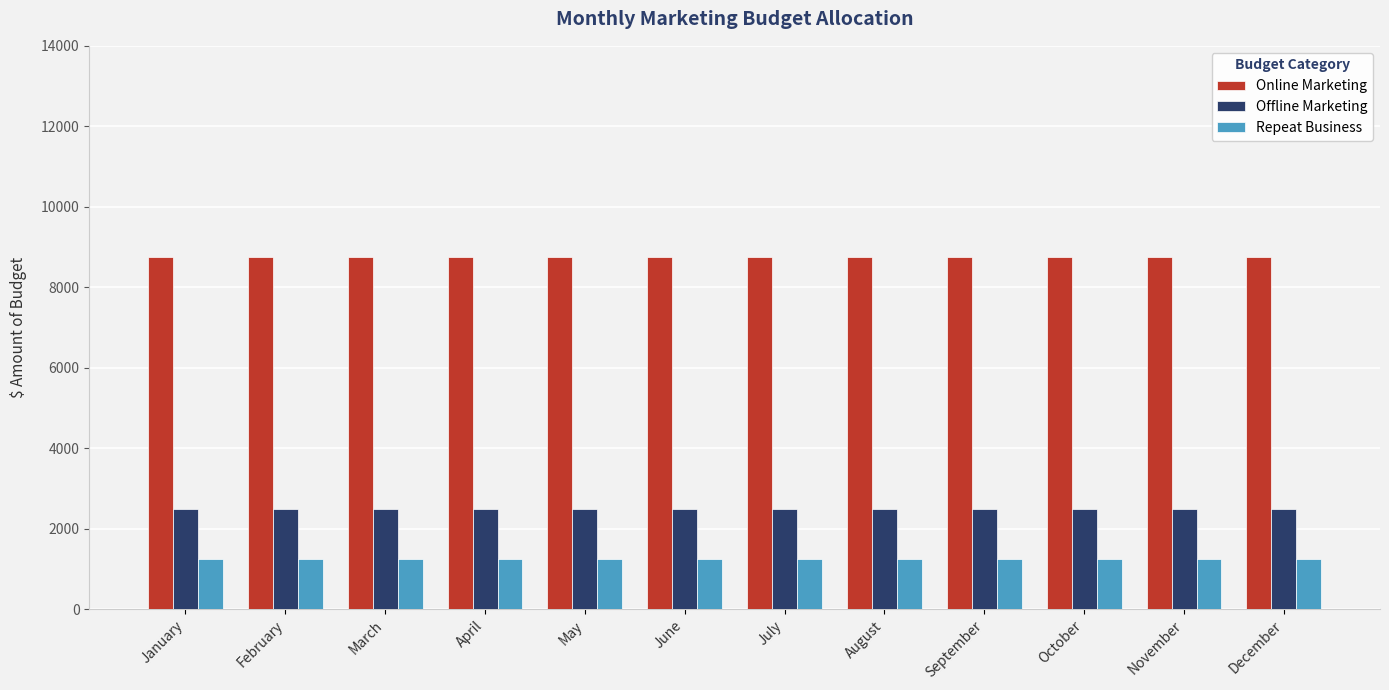

Read the Online Marketing value at January.

8750